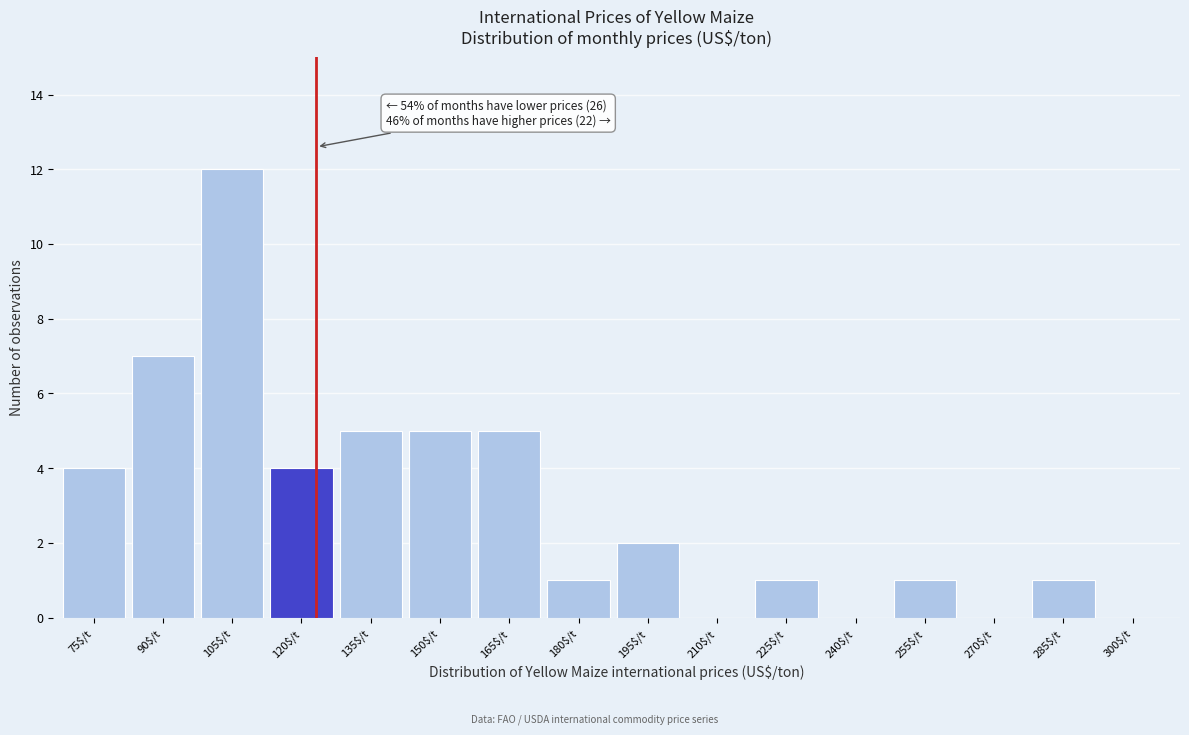

What is the sum of all values?

48